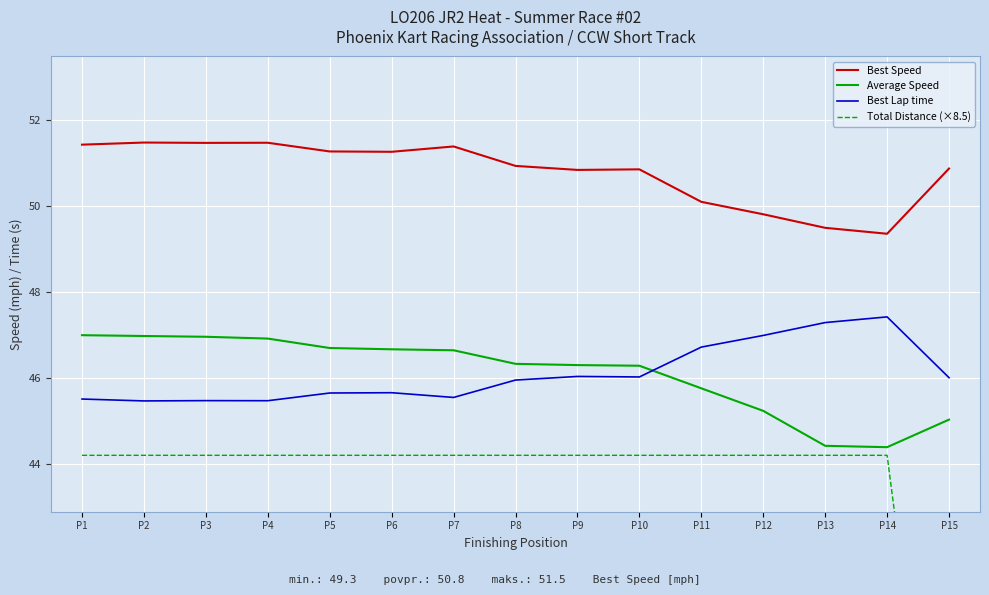

What is the smallest value displayed?

33.1